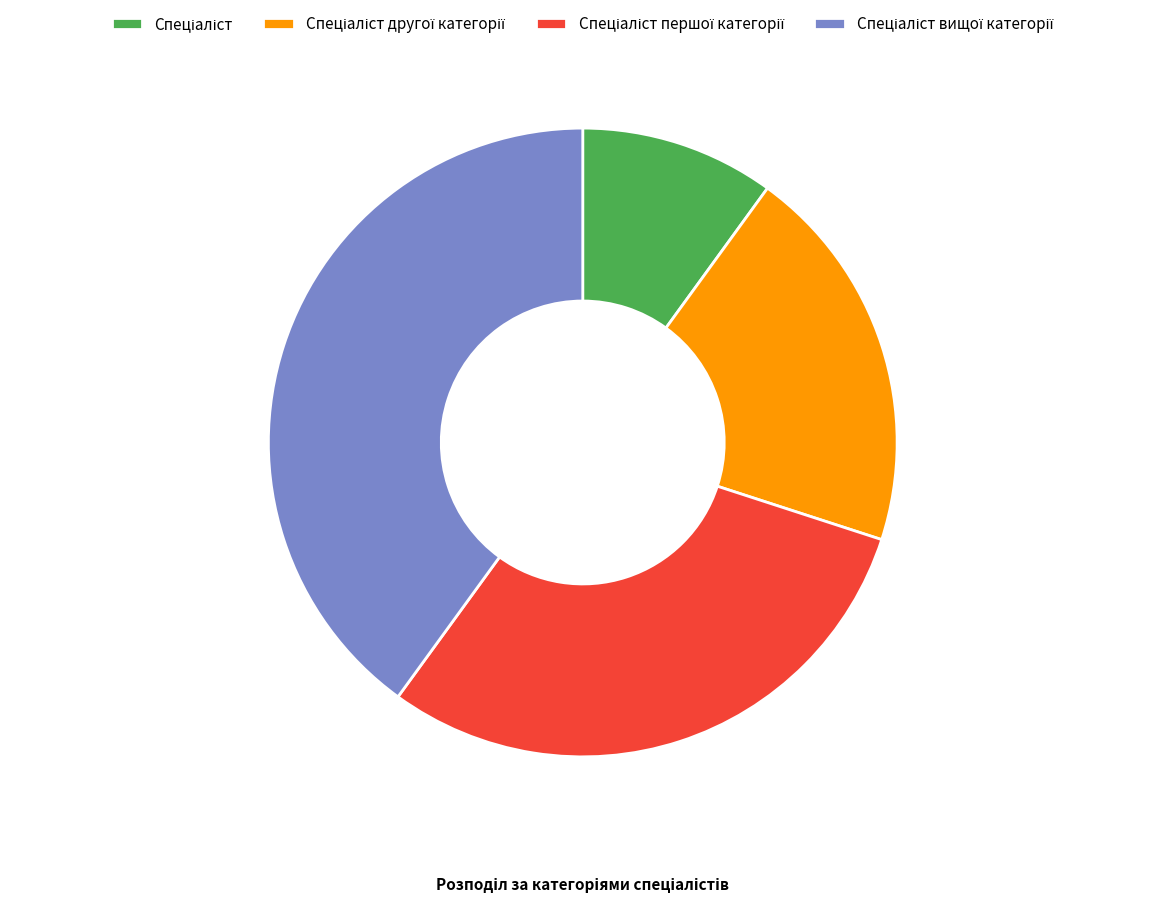

Is there any slice that represents more than half of the pie?

No